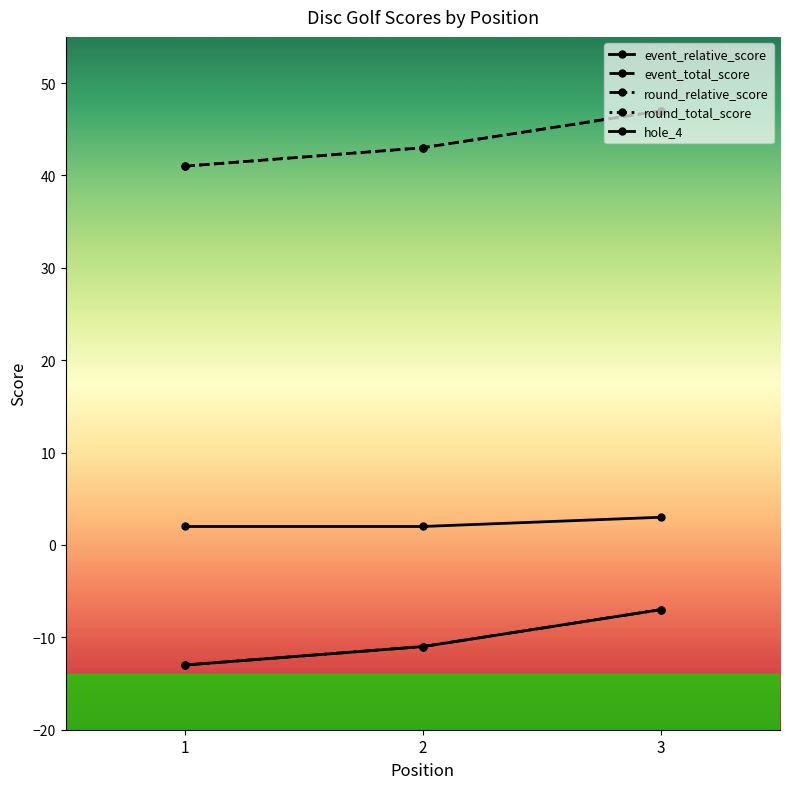

What is the difference between the highest and lowest values at 3?

54